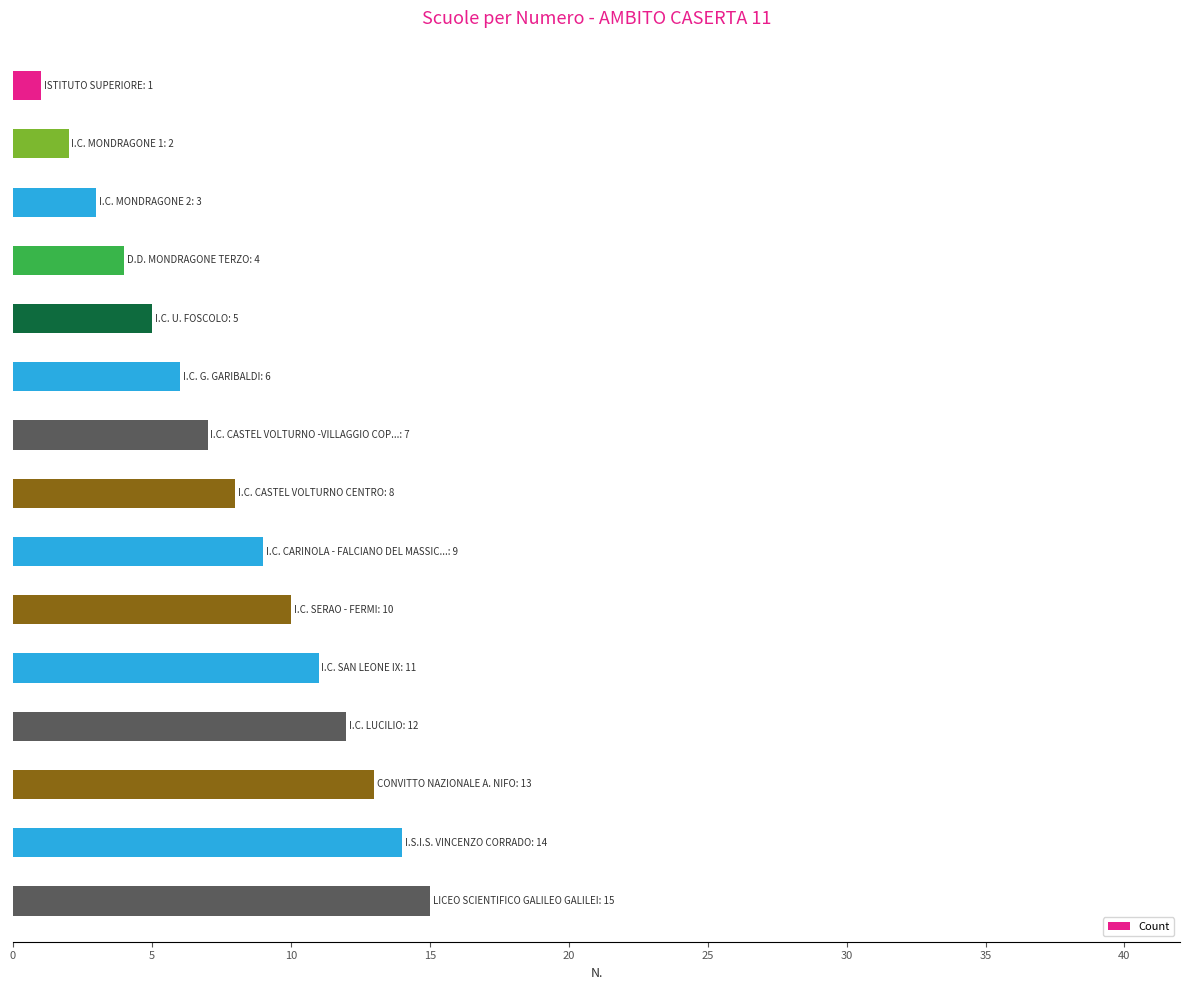

What is the minimum value shown in the chart?

1